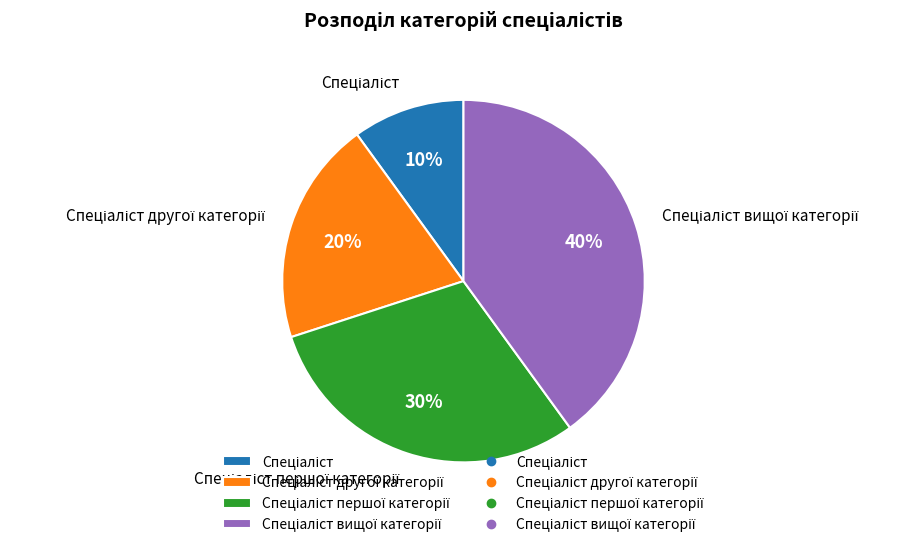

Is there any slice that represents more than half of the pie?

No